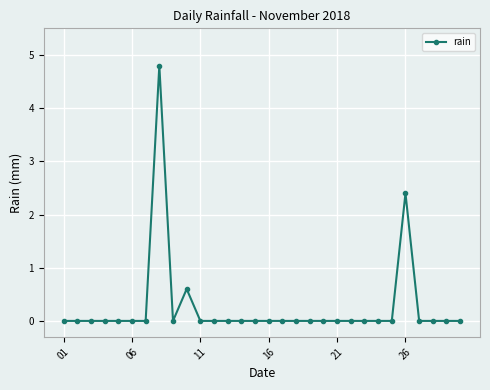

Count the number of categories in the chart.

30